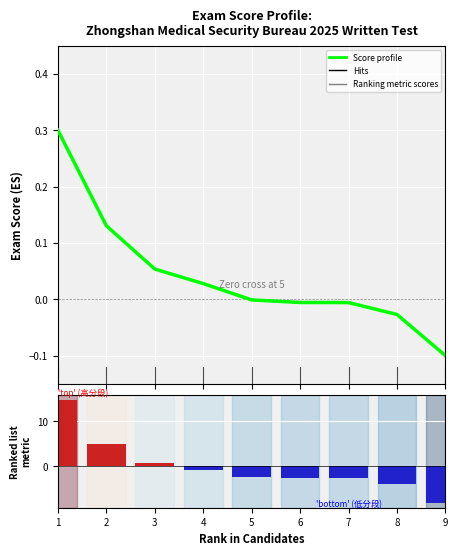

What is the difference between the Ranking metric scores values at 4 and 8?

3.1